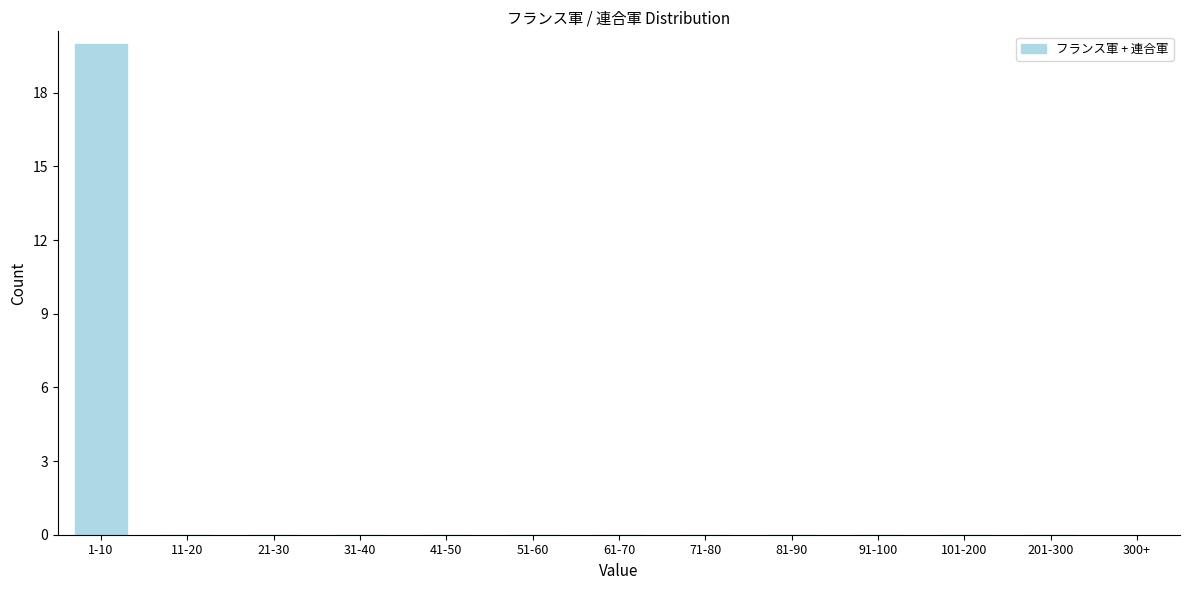

Reading left to right, transcribe all the data shown in this chart.

1-10=20	11-20=0	21-30=0	31-40=0	41-50=0	51-60=0	61-70=0	71-80=0	81-90=0	91-100=0	101-200=0	201-300=0